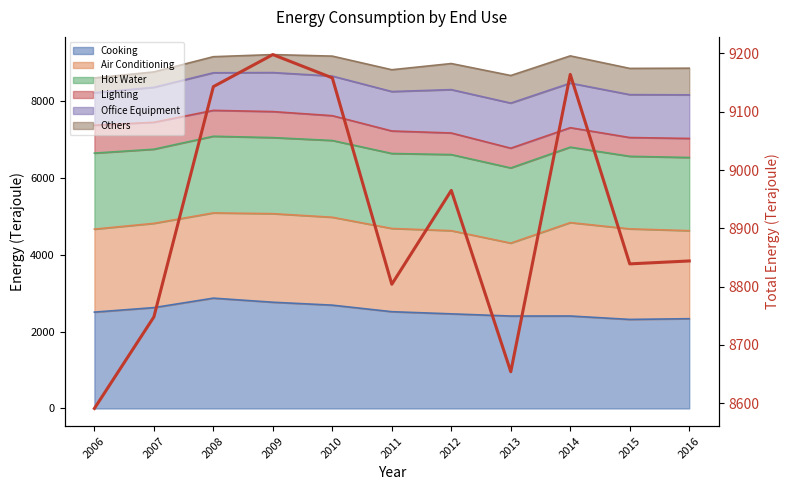

What is the smallest value displayed?

8591